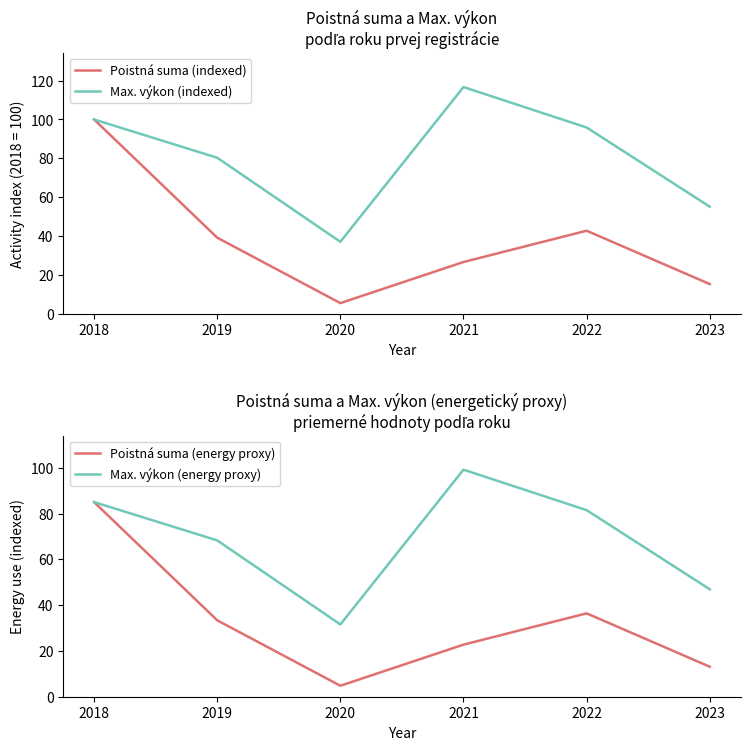

What are all the series names shown in the legend?

Poistná suma (indexed), Max. výkon (indexed), Poistná suma (energy proxy), Max. výkon (energy proxy)